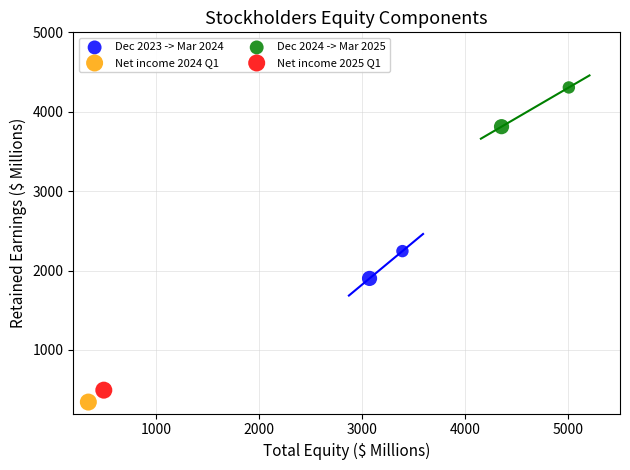

Which series contains the lowest Y value?

Net income 2024 Q1